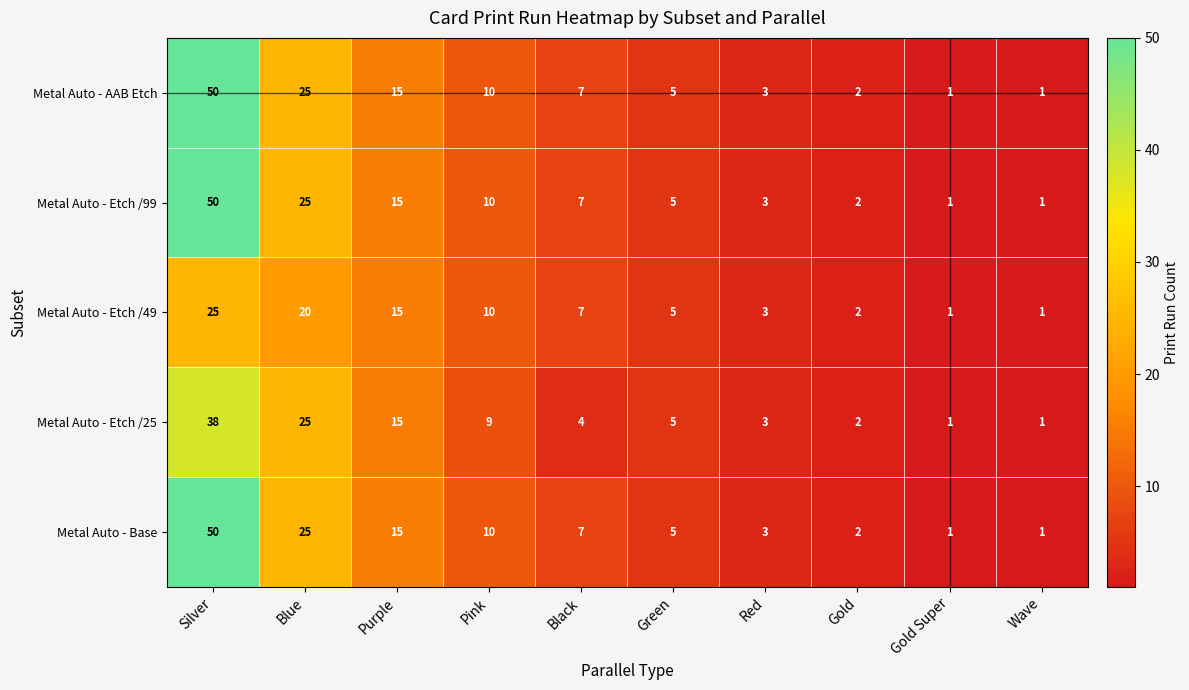

What is the average value of the Metal Auto - Base series?

12